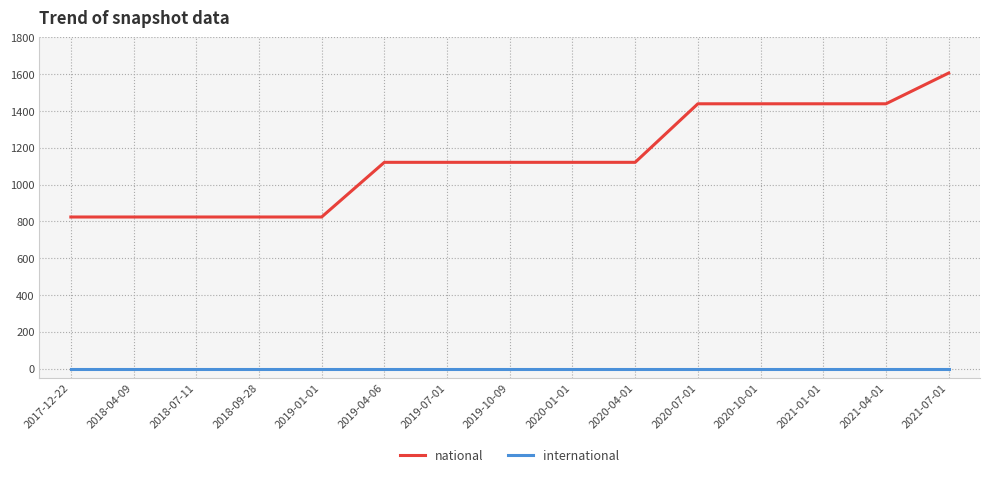

Which series has the widest spread of values?

national